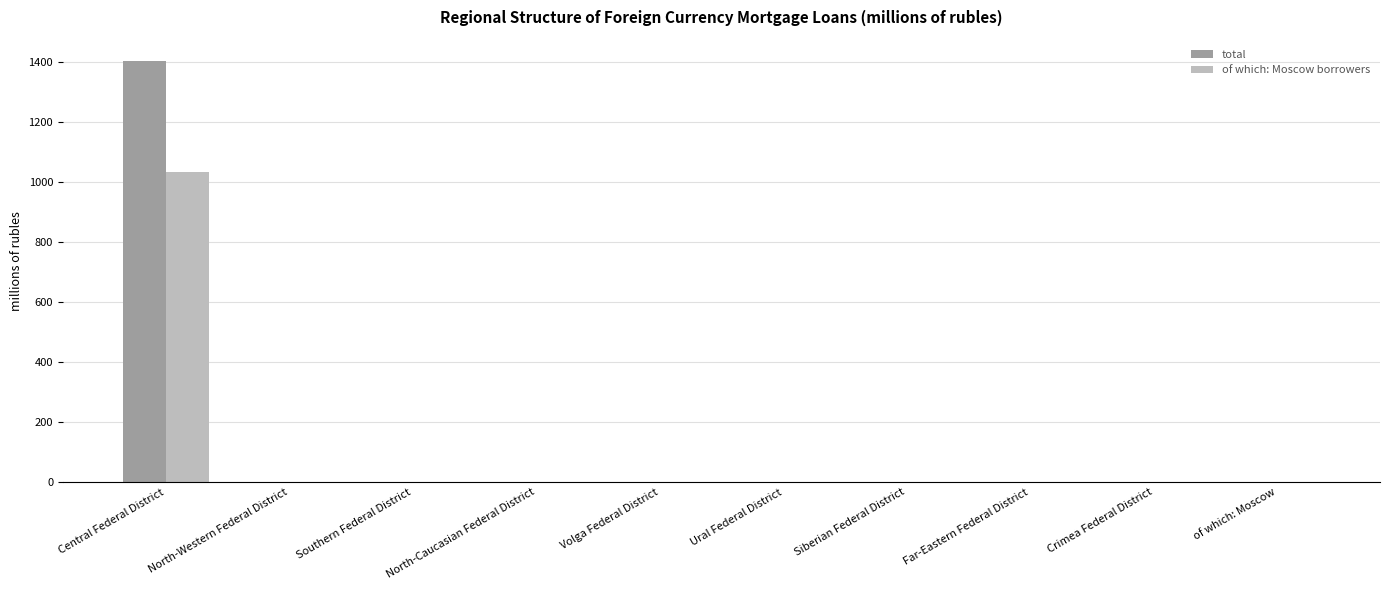

Which category has the highest value across all series?

Central Federal District